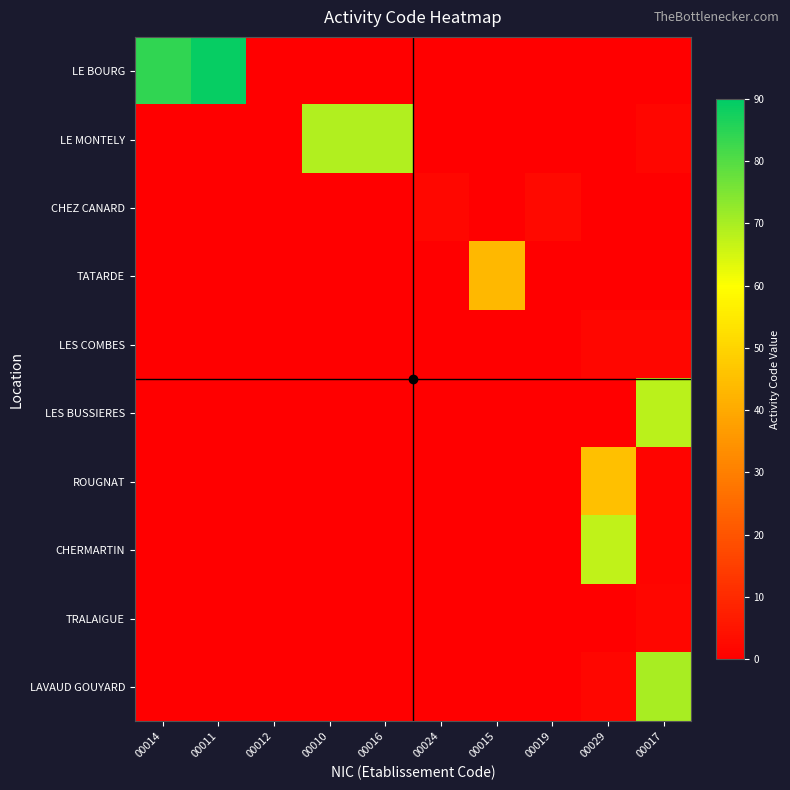

Count the number of categories in the chart.

10